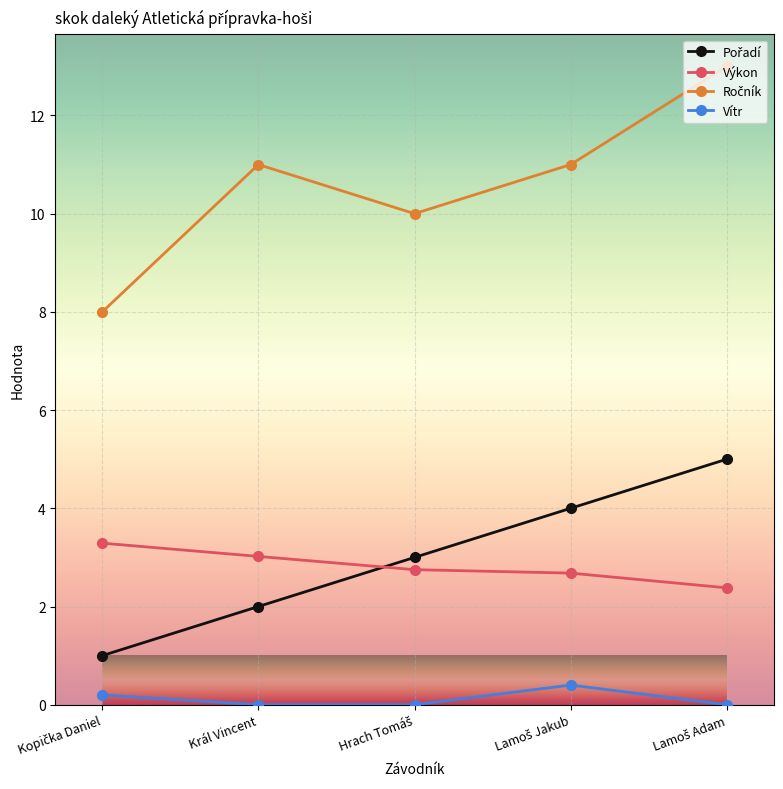

True or false: Vítr and Výkon cross at least once.

False